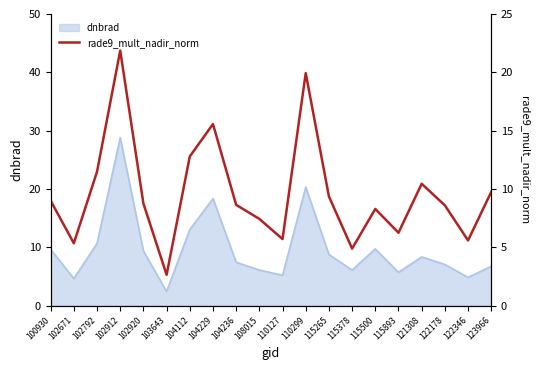

Does the chart display data point markers on the line(s)?

No